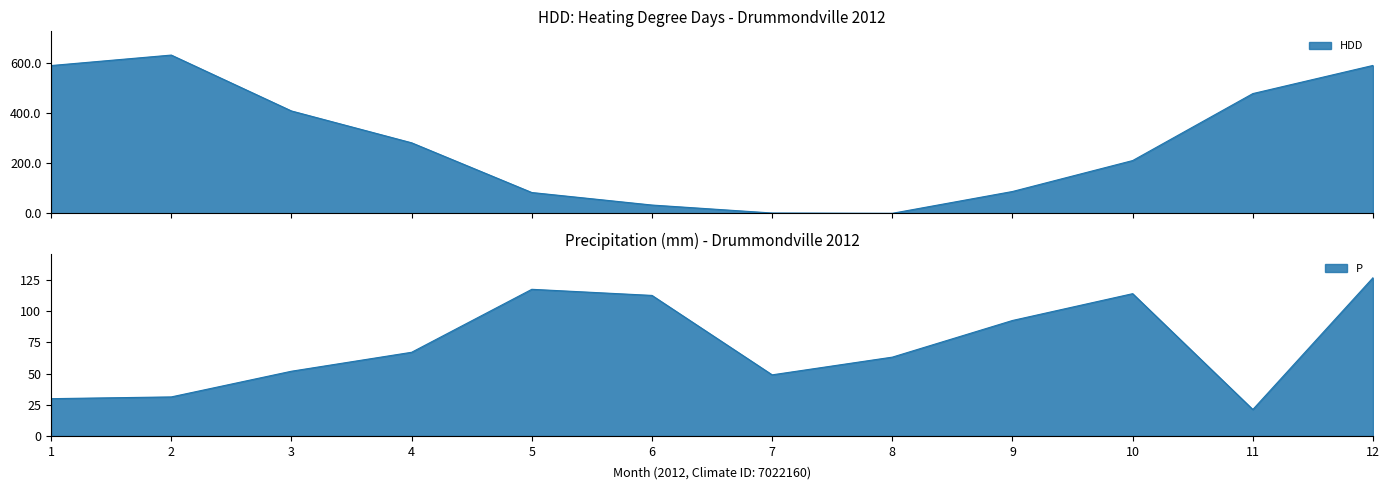

Is the value of P at 9 greater than the value of HDD at 8?

Yes